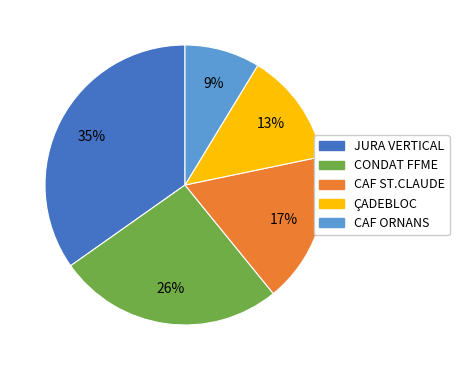

Between CAF ST.CLAUDE and CAF ORNANS, which is larger?

CAF ST.CLAUDE